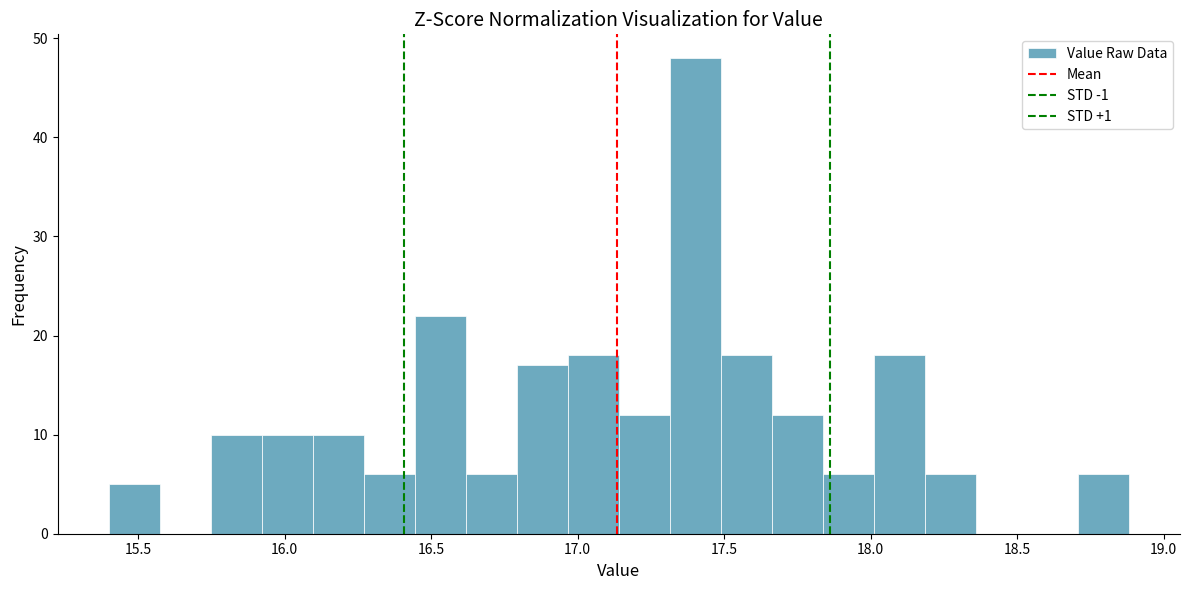

Around what value on the x-axis is the tallest bar? Give the approximate position of its centre, as read against the axis.

17.40